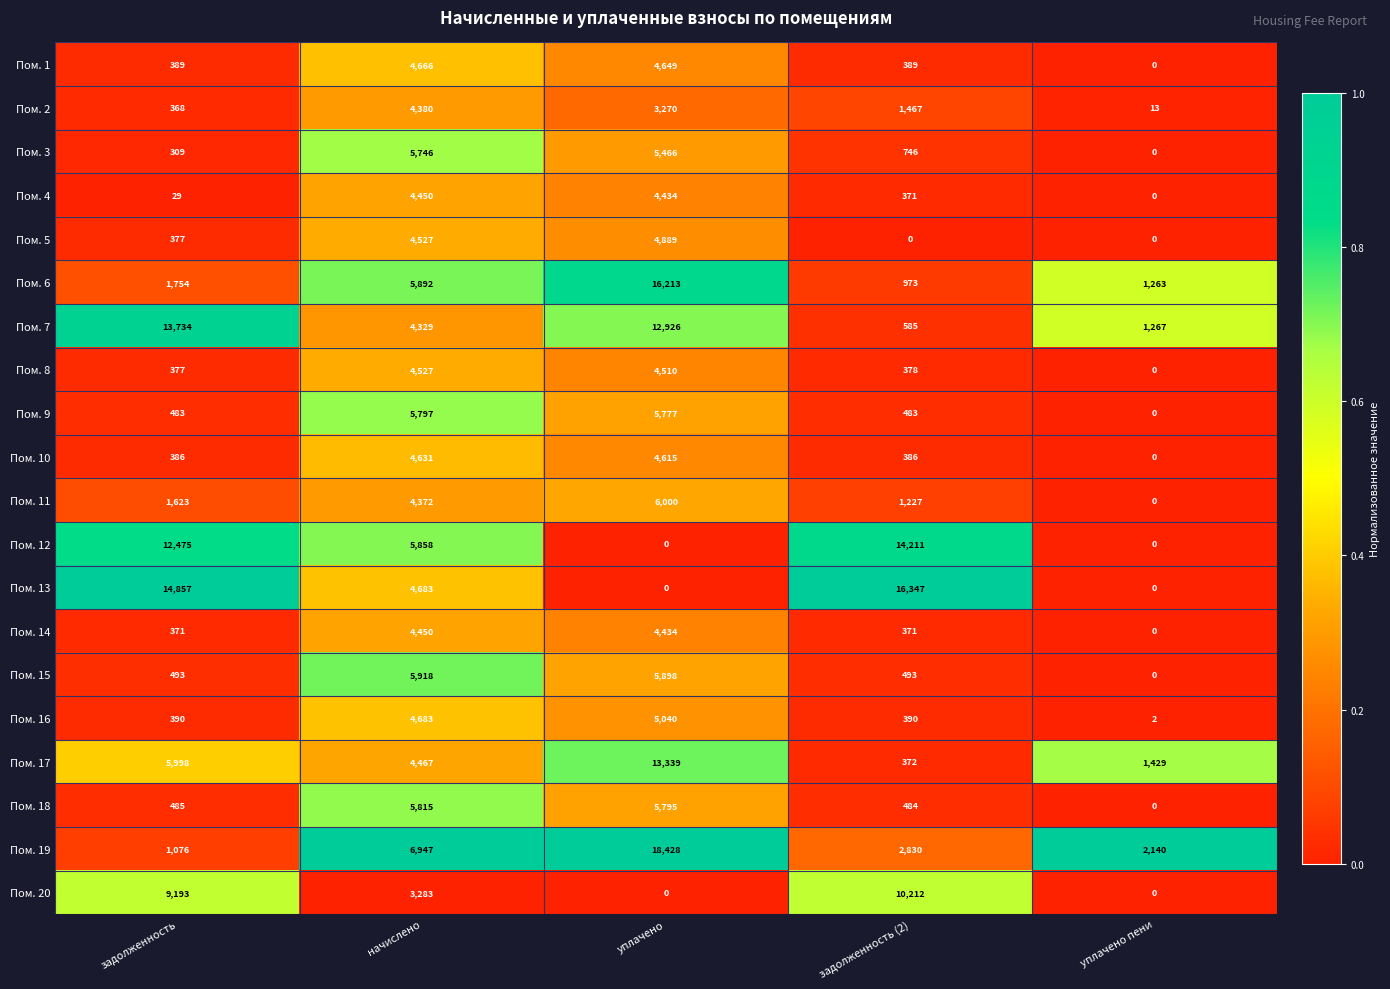

The Пом. 10 series shows 386 at задолженность (2). True or false?

True